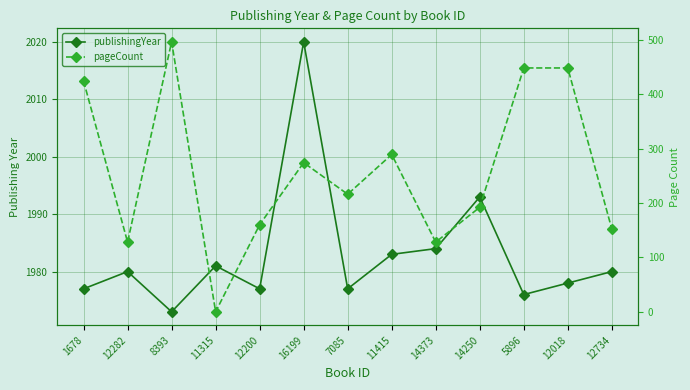

What is the sum of all pageCount values?

3355